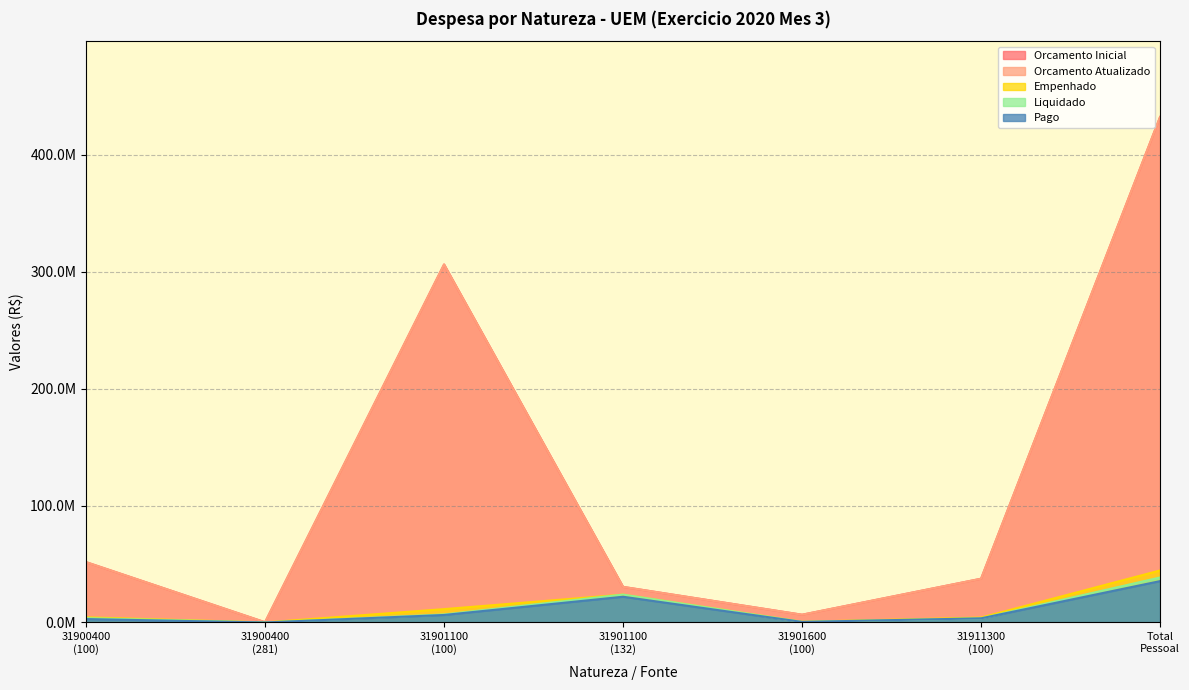

How many values in the Orcamento Atualizado series exceed 37420578?

3